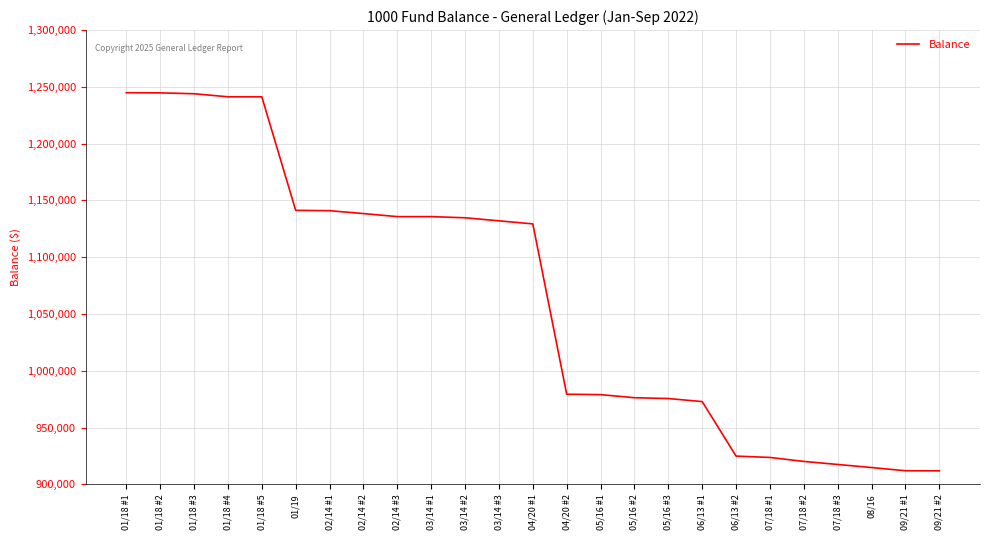

The value at 05/16 #1 is 294020.2. True or false?

False